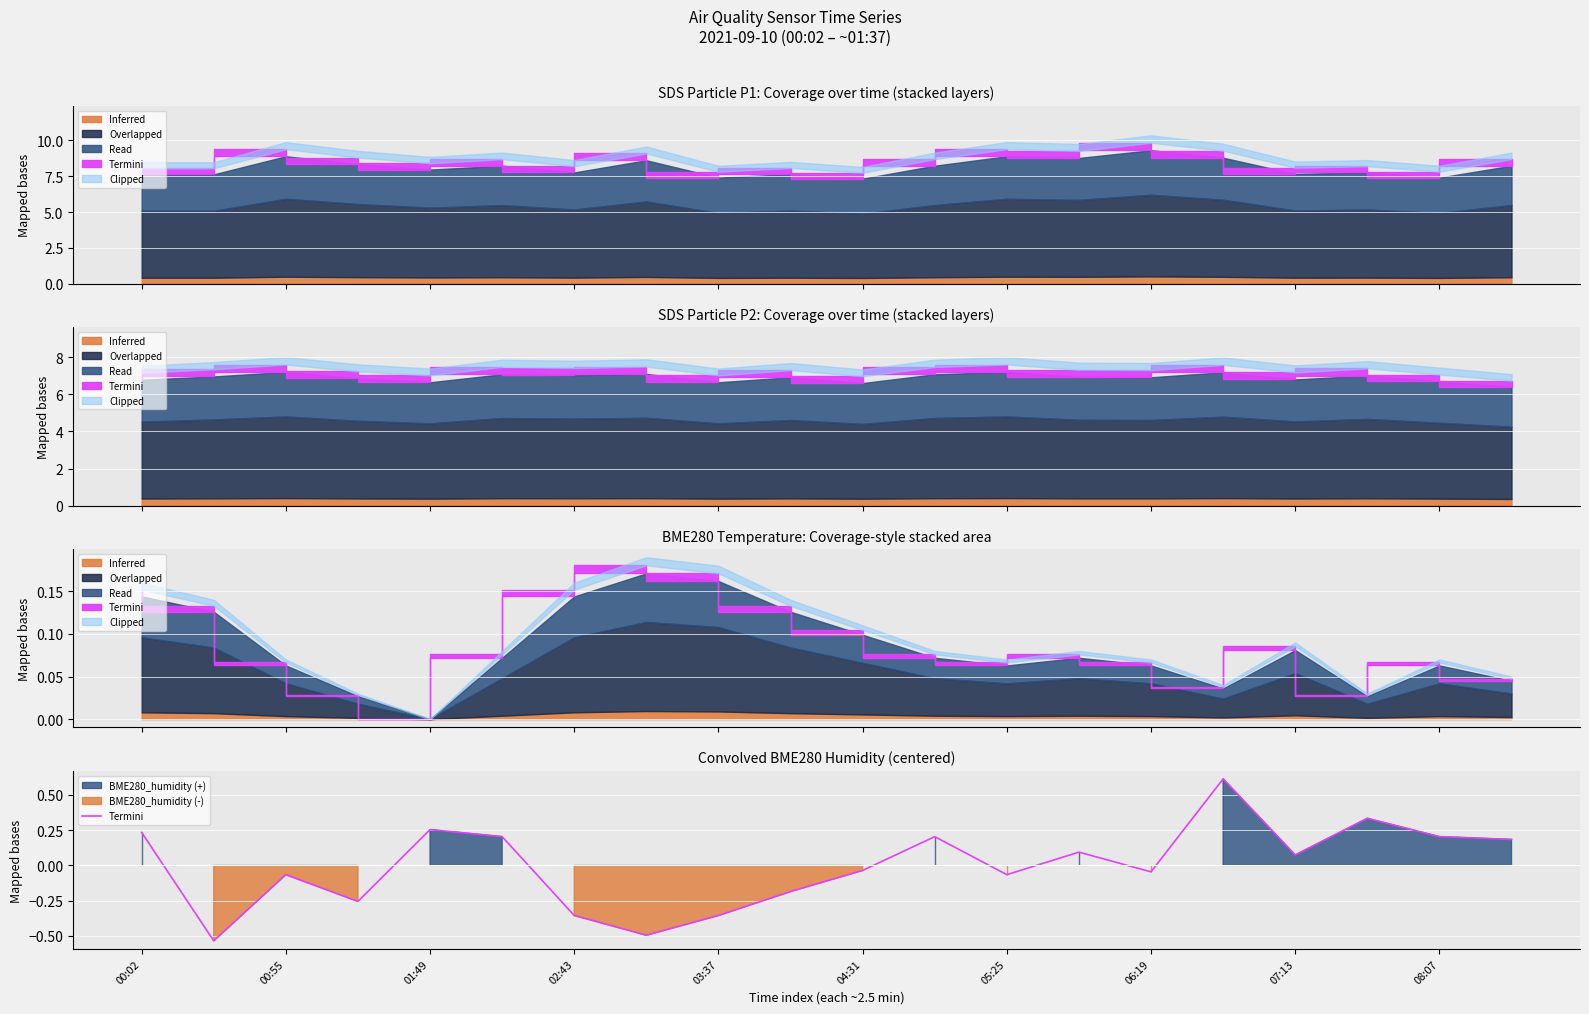

What is the smallest value displayed?

-0.5